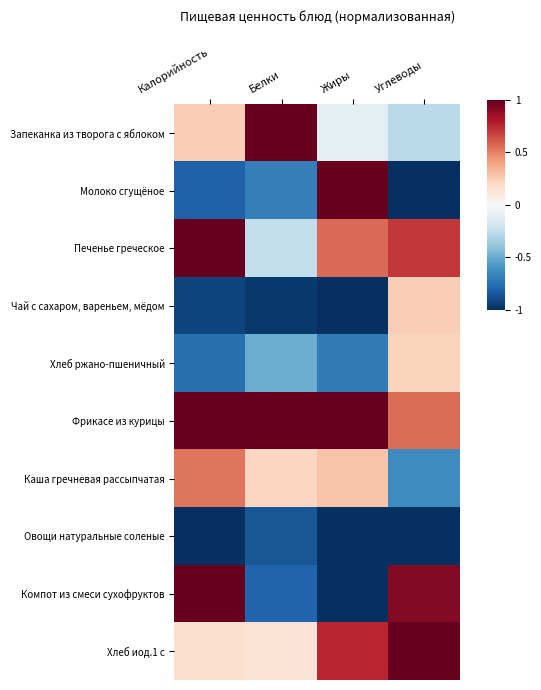

Between Жиры and Углеводы, which series saw the biggest shift?

Молоко сгущёное